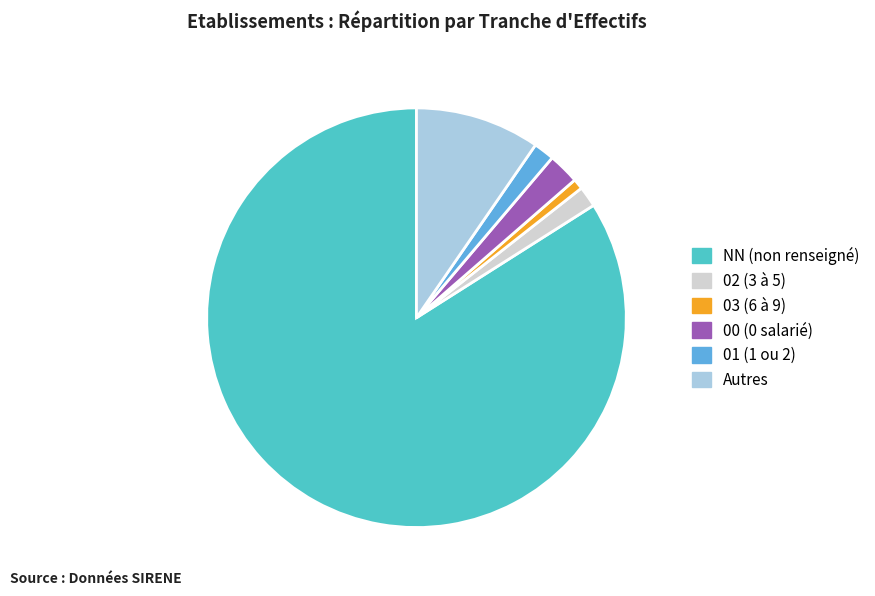

Is there a majority slice in this chart?

Yes